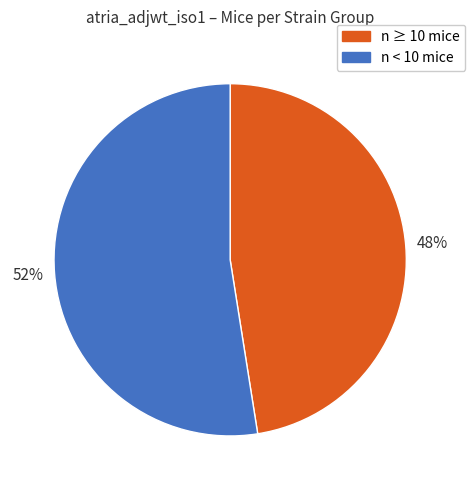

Combined, do n ≥ 10 mice and n < 10 mice account for over 50%?

Yes